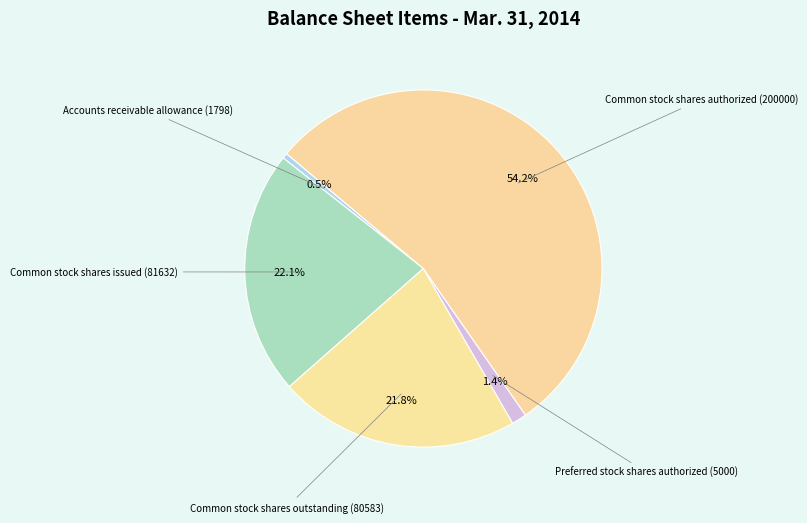

Which category has the smallest portion of the pie?

Accounts receivable allowance (1798)